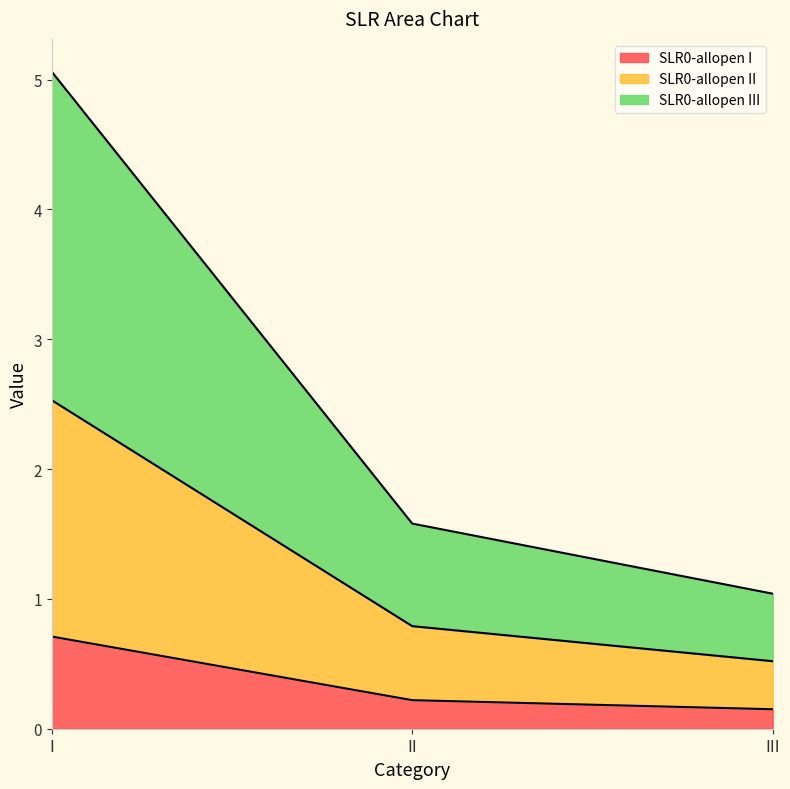

Does the chart have visible grid lines?

No